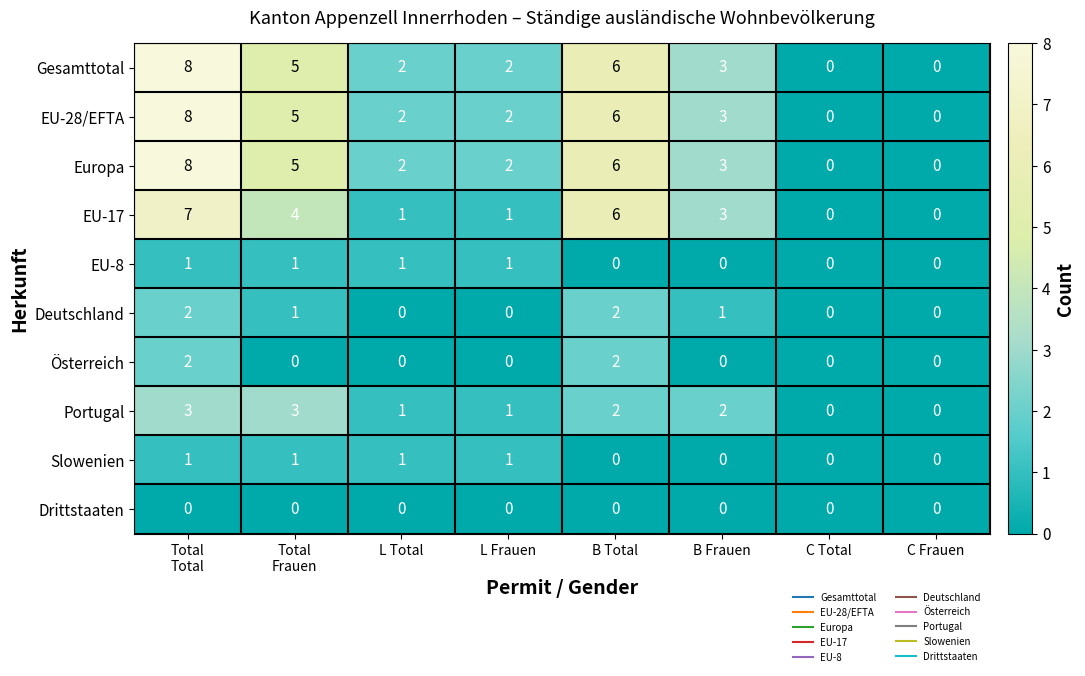

At which category is the sum across all series the highest?

Total
Total